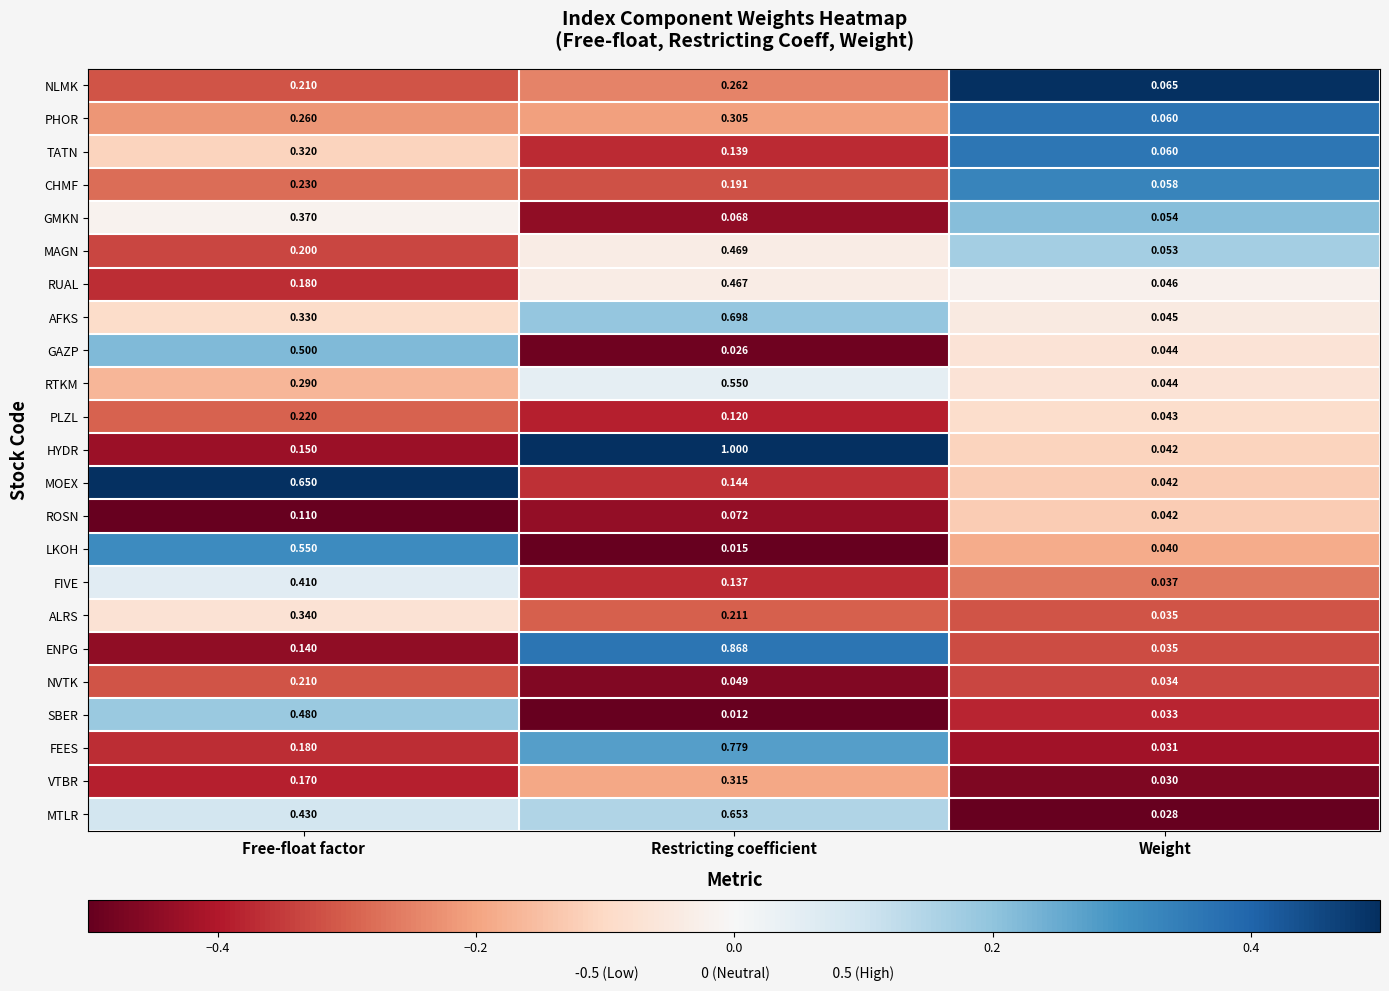

What is the difference between the highest and lowest values at Free-float factor?

0.5